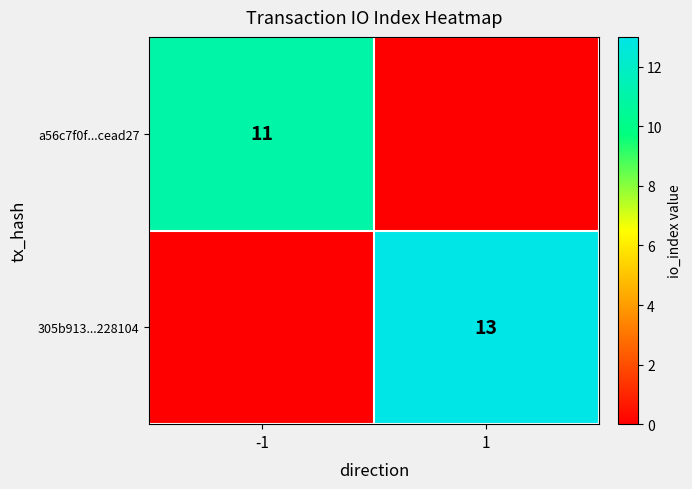

The value of a56c7f0f...cead27 at -1 is 11. True or false?

True